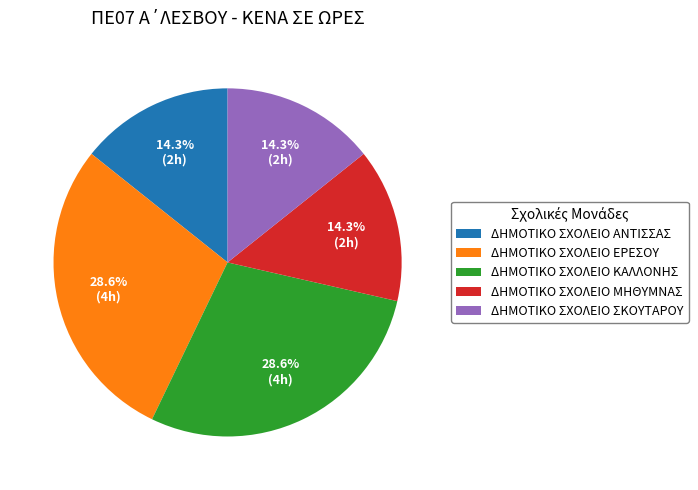

Do ΔΗΜΟΤΙΚΟ ΣΧΟΛΕΙΟ ΑΝΤΙΣΣΑΣ and ΔΗΜΟΤΙΚΟ ΣΧΟΛΕΙΟ ΜΗΘΥΜΝΑΣ together represent more than half of the pie?

No